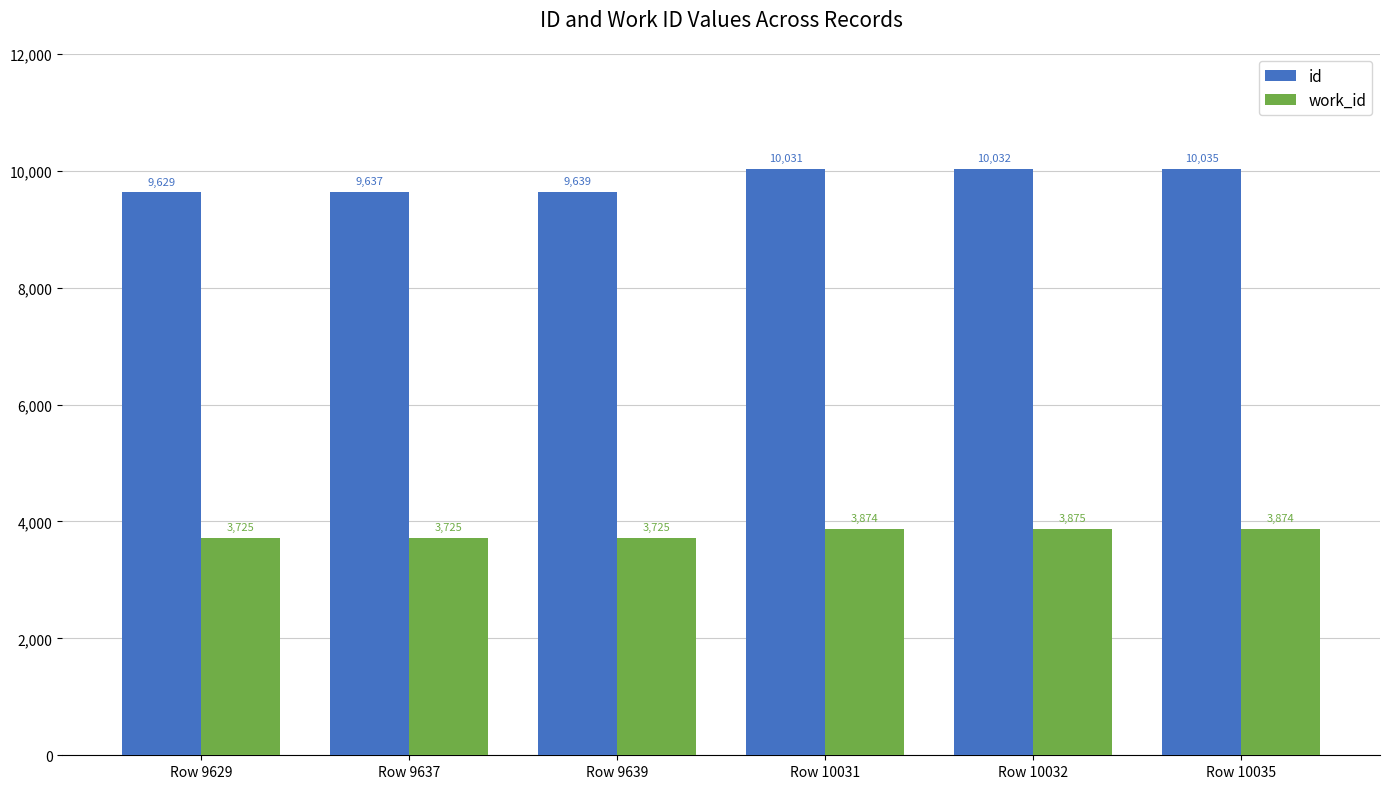

What is the difference between the highest and lowest values at Row 9629?

5904